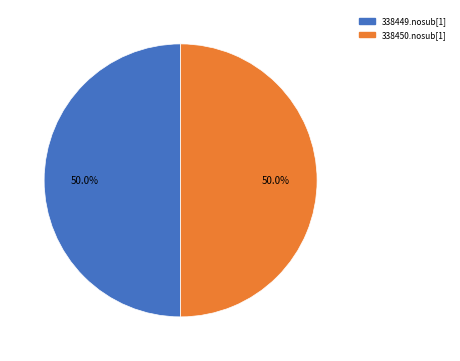

Approximately how many times larger is the value at 338449.nosub[1] compared to 338450.nosub[1]?

1.0